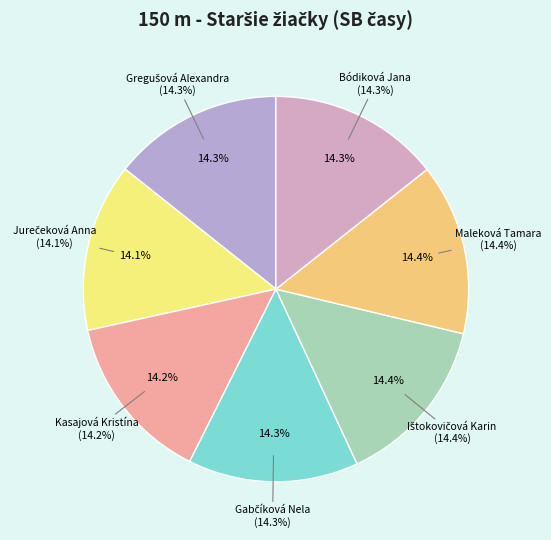

How many segments does this pie chart have?

7